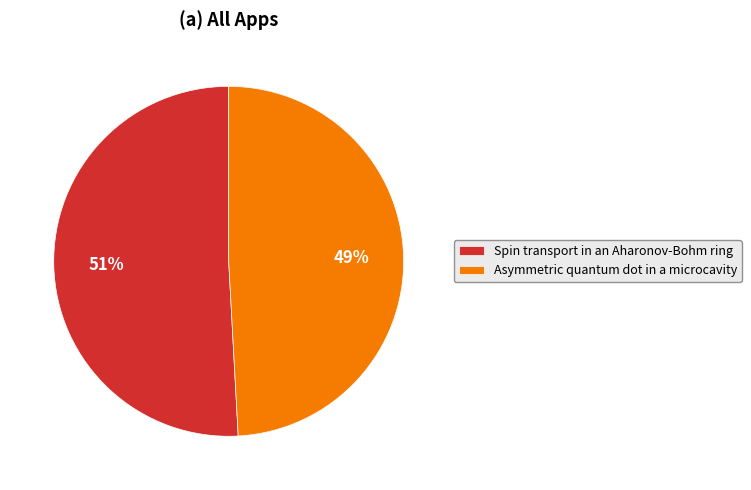

Is it true that Spin transport in an Aharonov-Bohm ring is 51% of the pie?

True